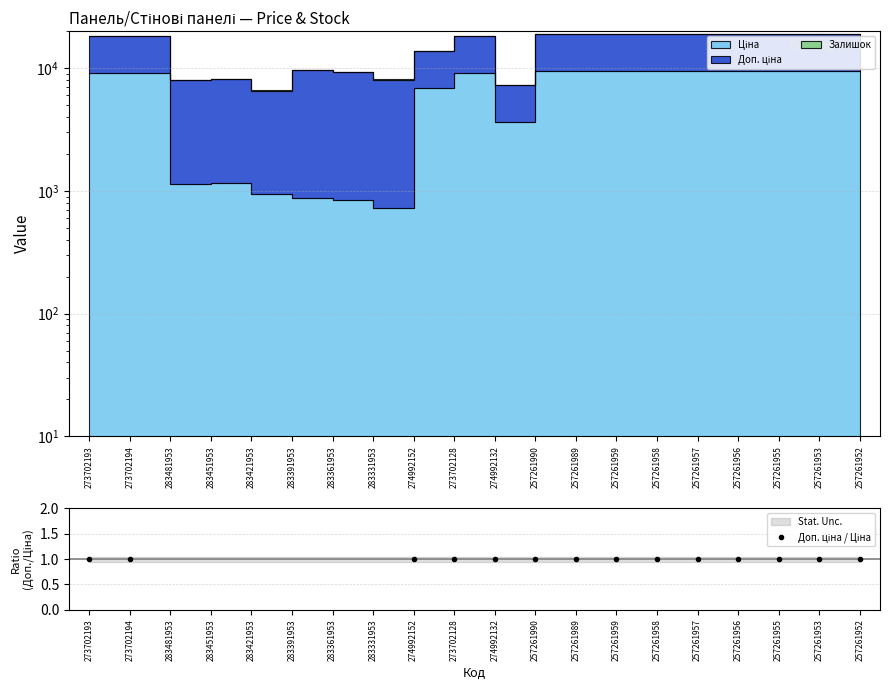

What is the label of the 10th point from the right?

274992132